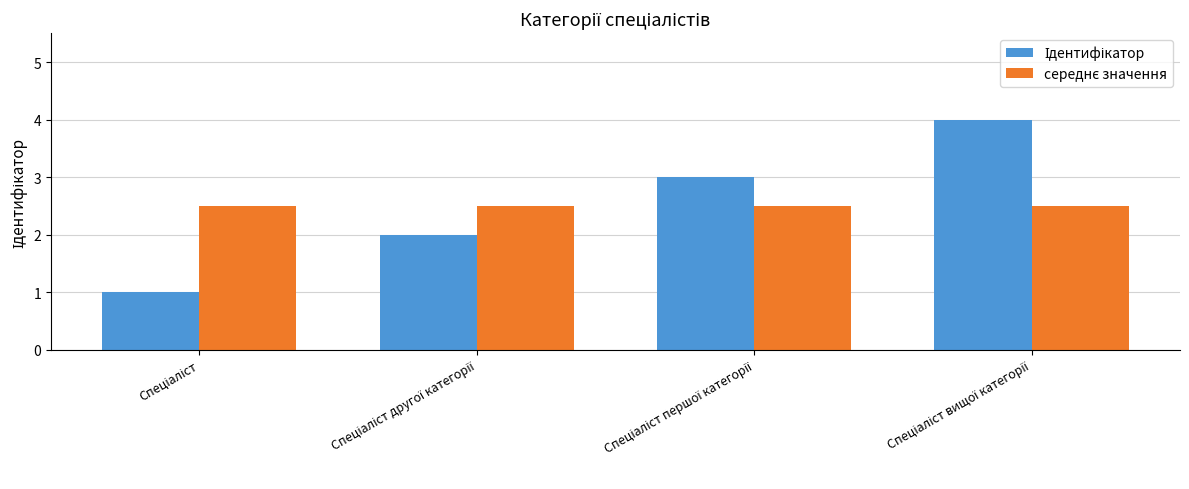

What is the greatest value displayed?

4.0